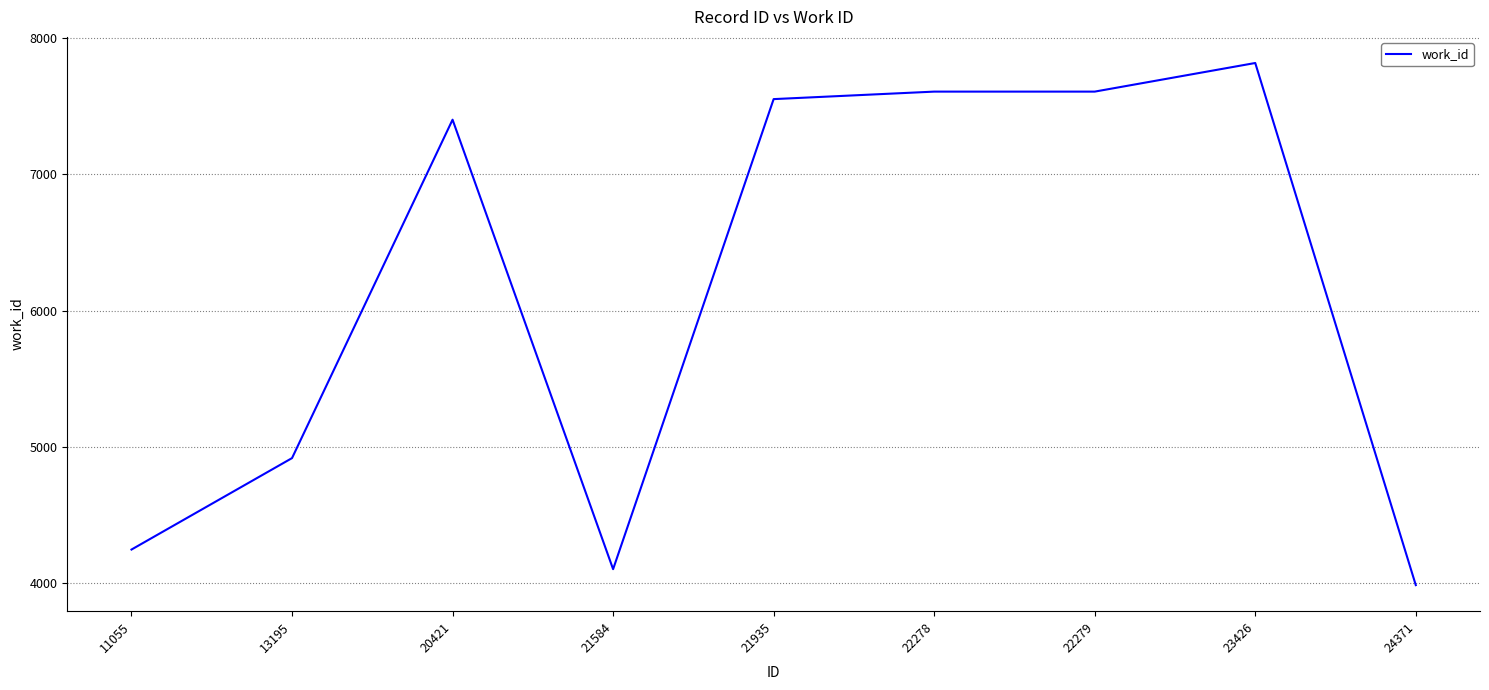

What is the difference between the values at 22279 and 11055?

3360